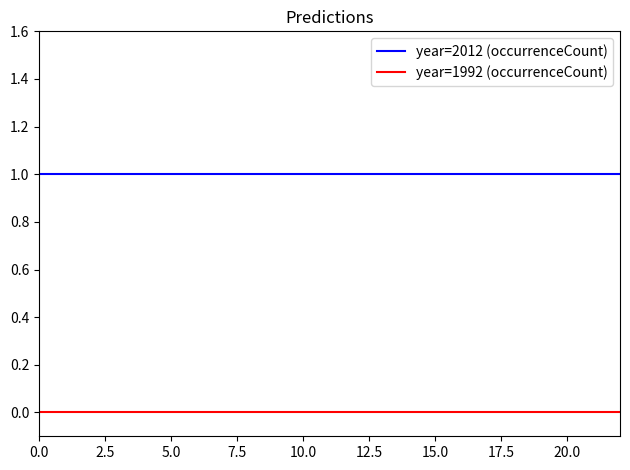

Is this an area chart (filled region under the line)?

No